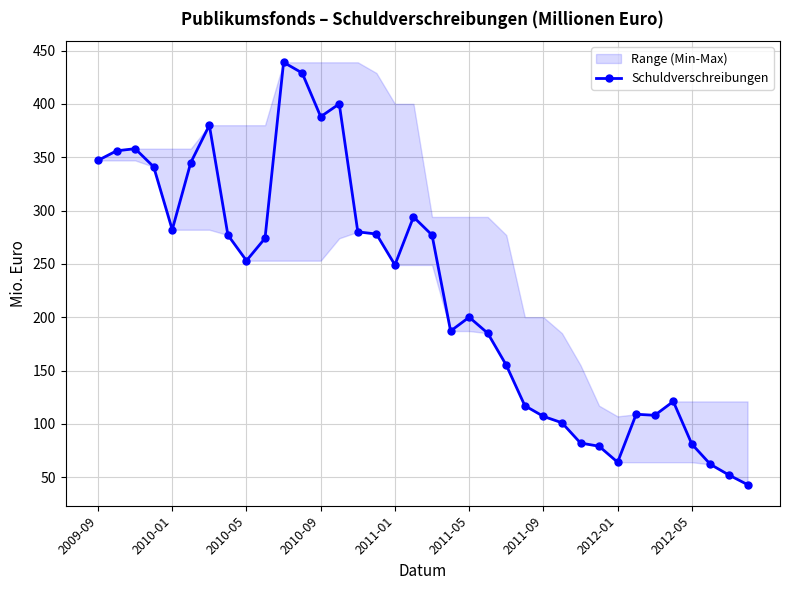

True or false: Schuldverschreibungen has more than 2 points higher than both neighbors.

True